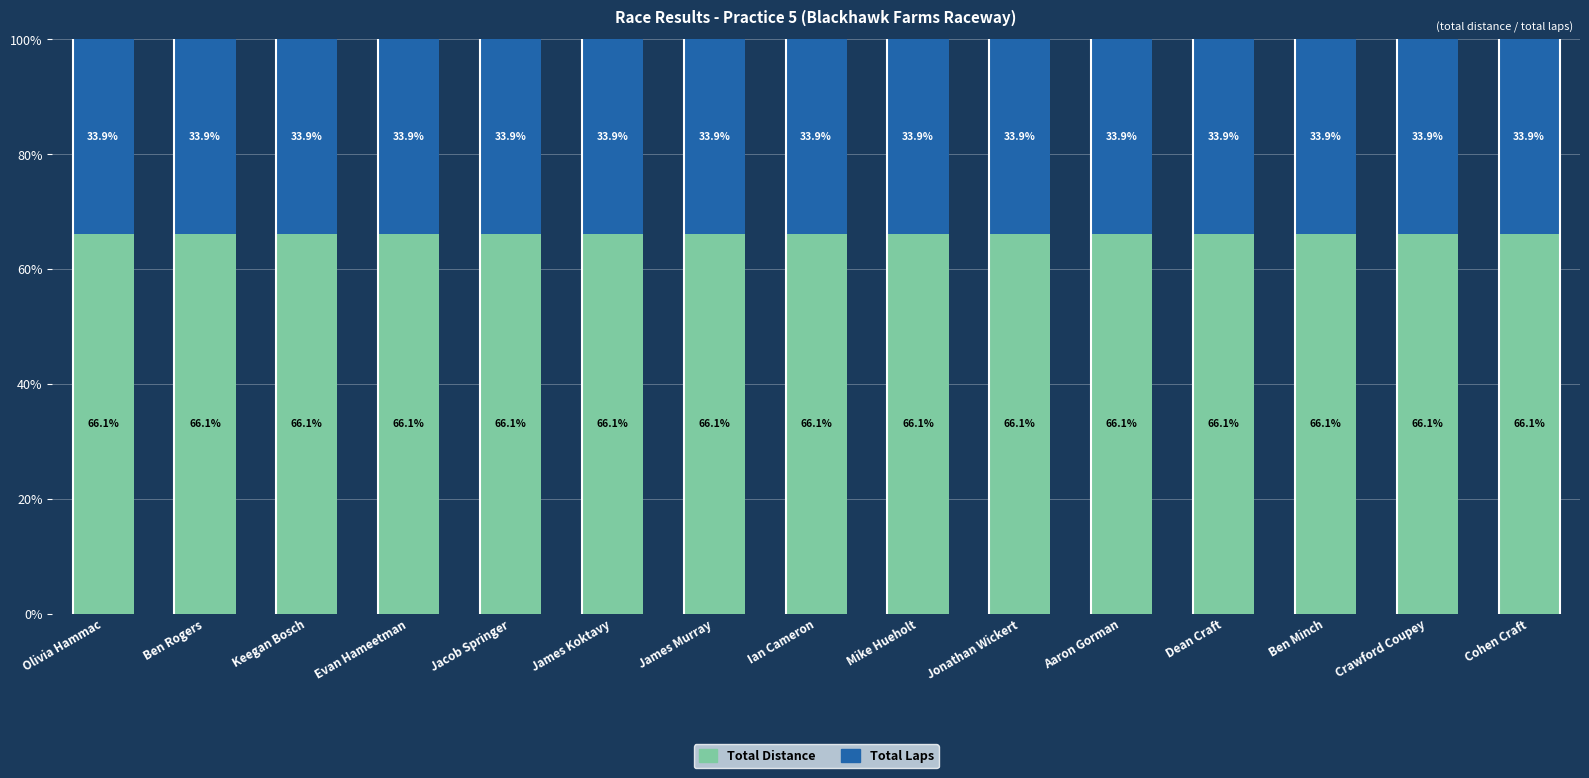

Is it true that Total Distance equals 66.1 at Crawford Coupey?

True